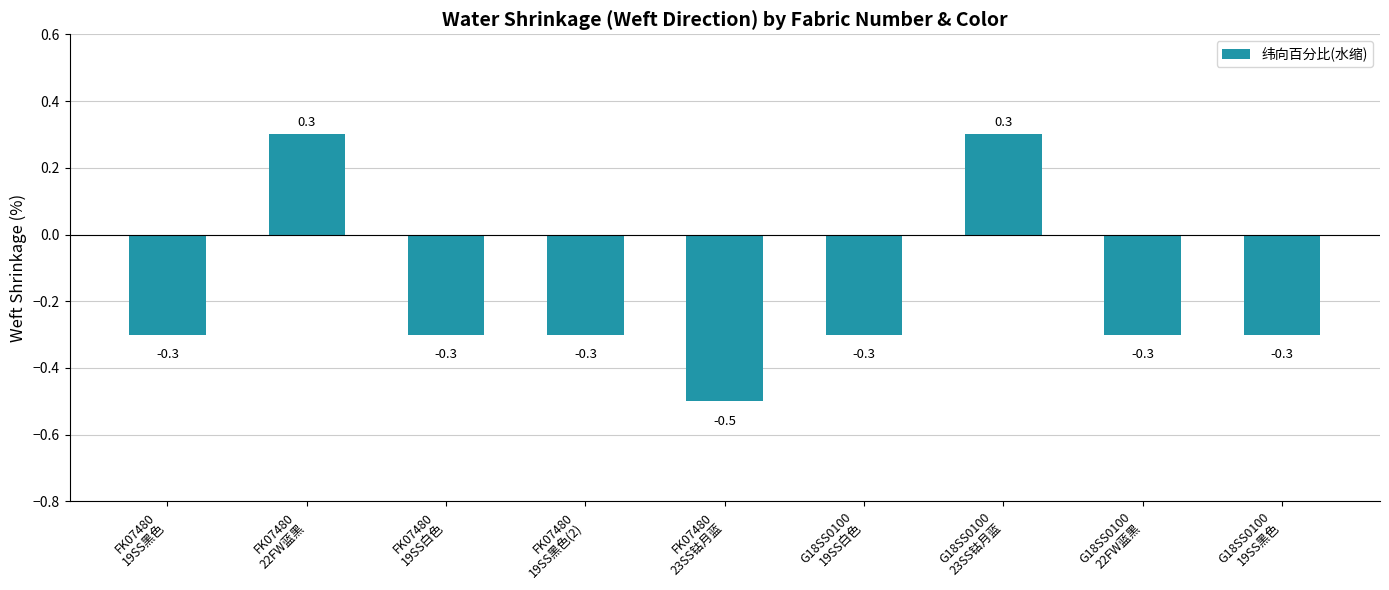

What is the smallest value displayed?

-0.5